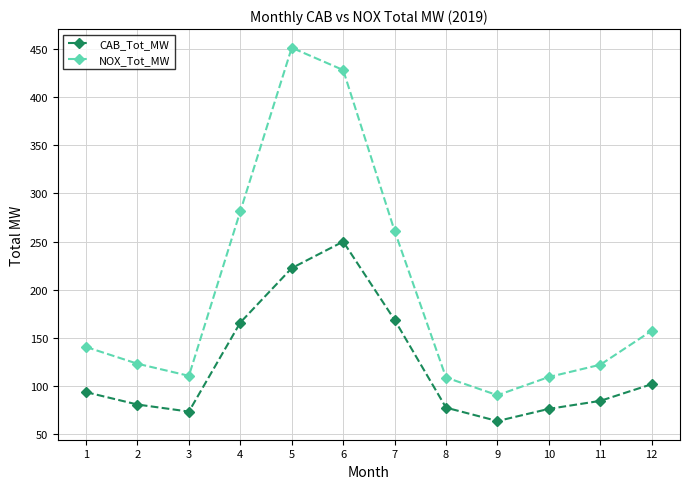

What is the spread (max minus min) of values at 7?

92.5